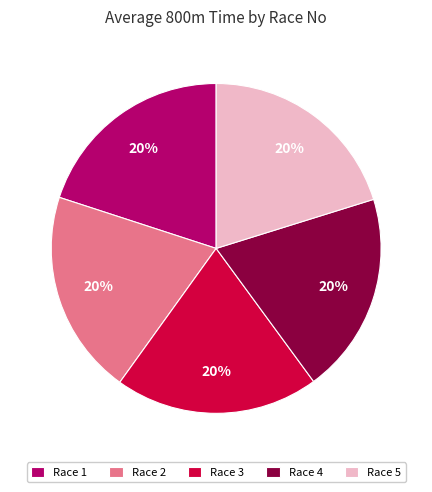

What percentage is the Race 1 slice, to the nearest percent?

20%